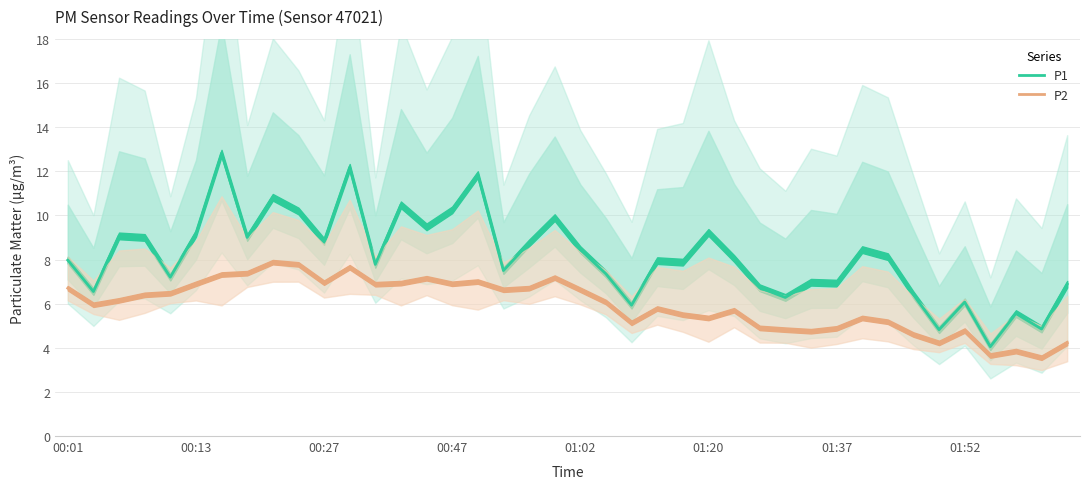

Rank the series at 11 from lowest to highest value.

P2, P1